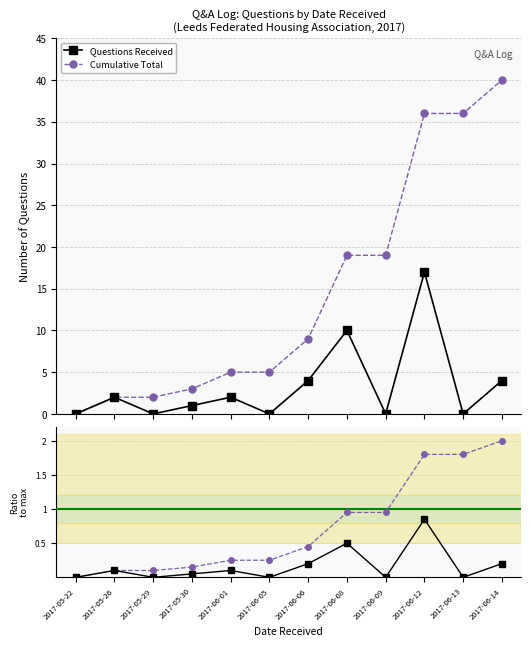

True or false: Cumulative (norm) and Cumulative Total cross at least once.

False